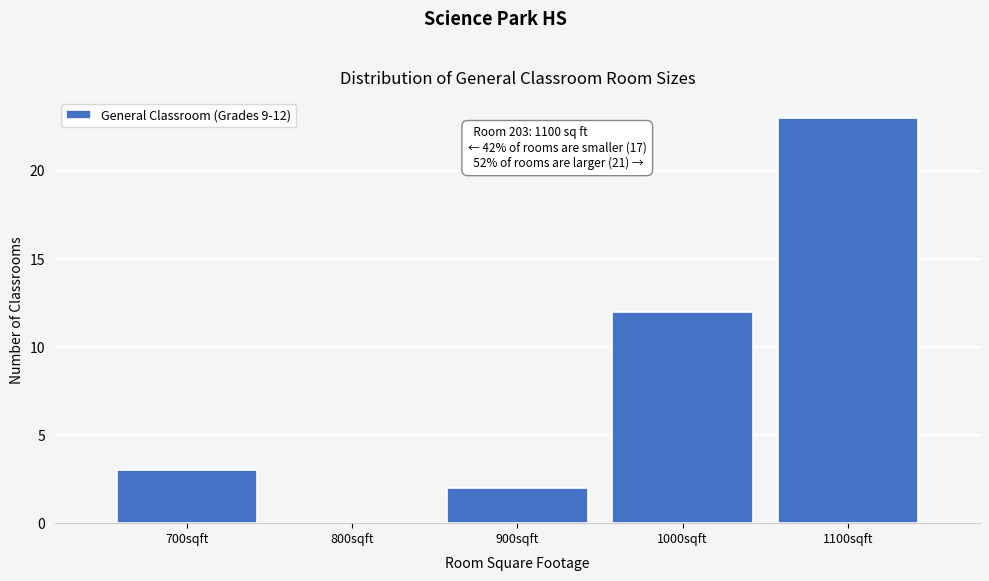

Reading left to right, list all the values displayed in this chart.

700sqft=3	800sqft=0	900sqft=2	1000sqft=12	1100sqft=23